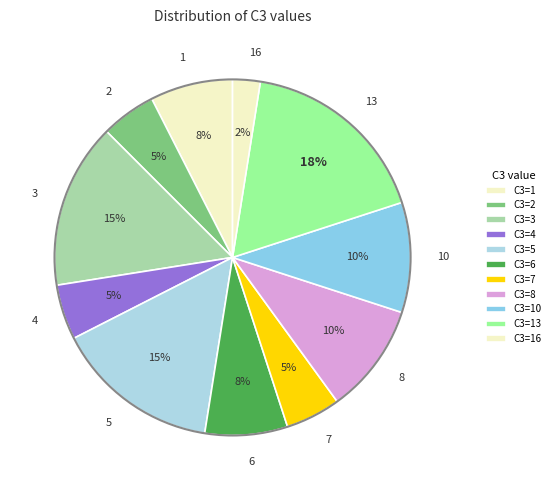

Combined, do 7 and 3 account for over 50%?

No